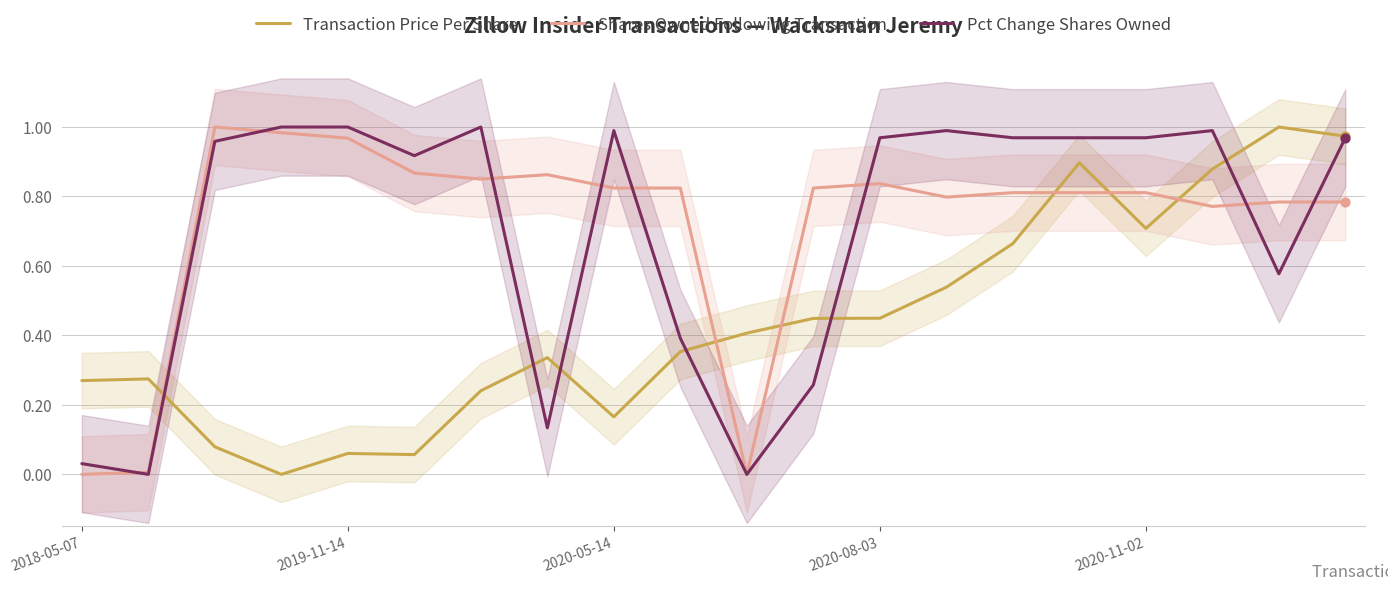

What are all the series names shown in the legend?

Transaction Price Per Share, Shares Owned Following Transaction, Pct Change Shares Owned